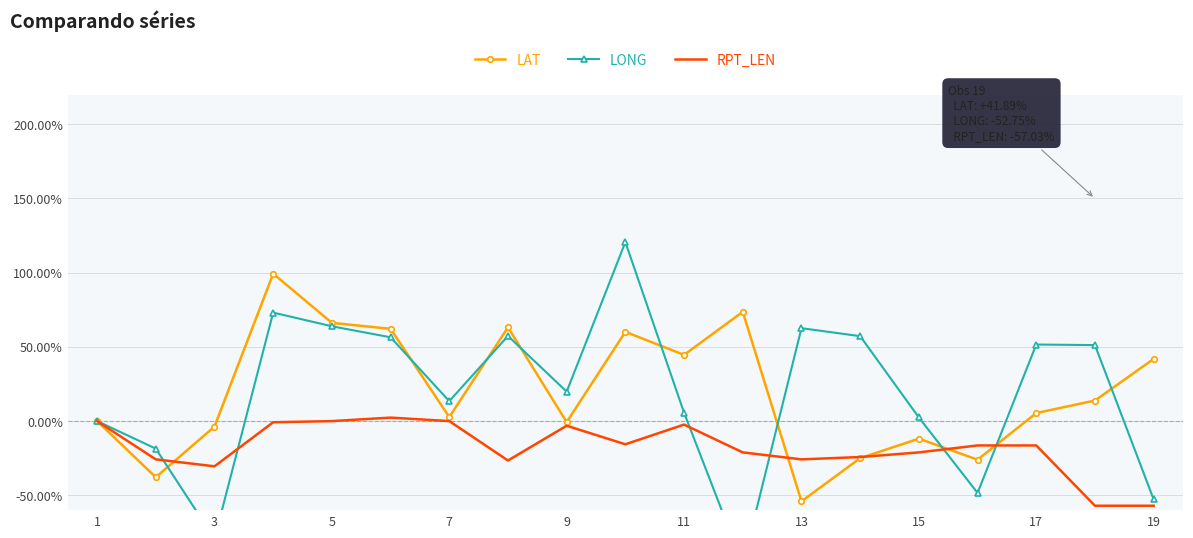

True or false: LAT has more than 0 interior local peaks.

True